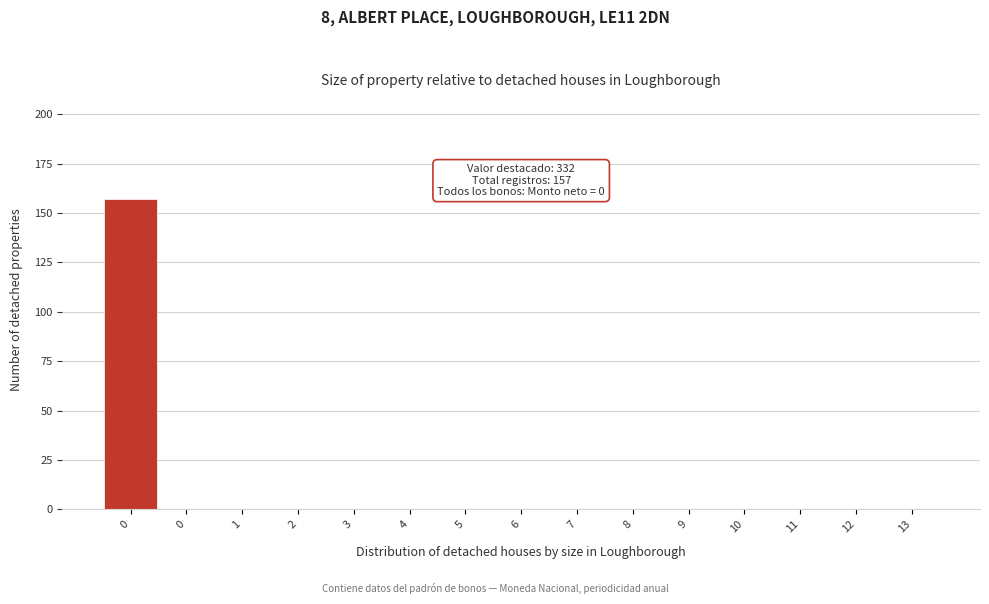

How many series are shown in this chart?

1